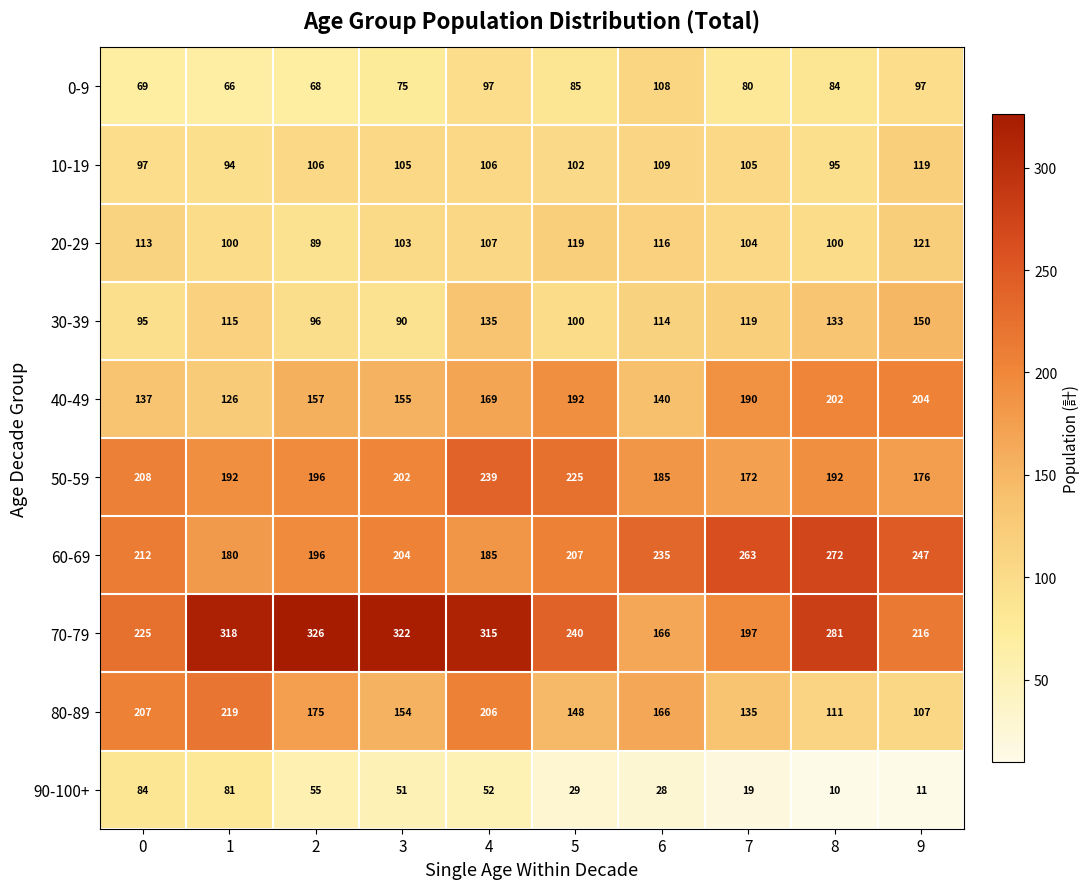

How many data points does each series have?

10